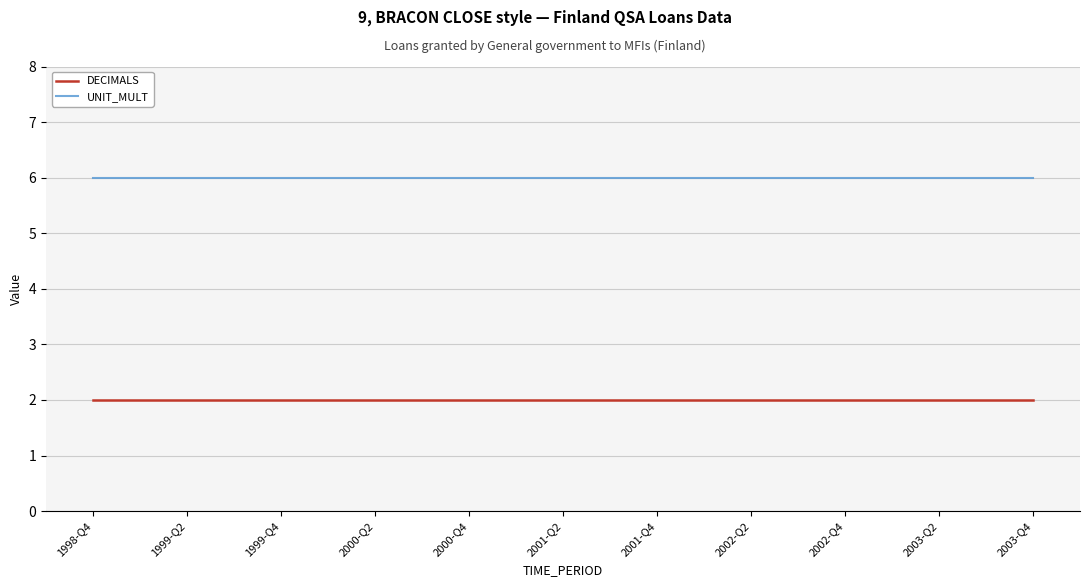

Rank the series by their maximum value, from highest to lowest.

UNIT_MULT, DECIMALS